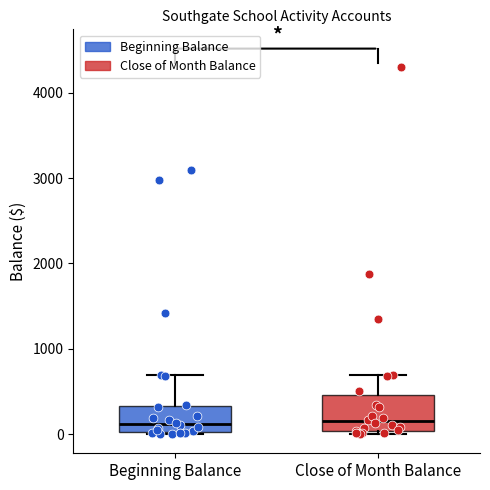

Comparing the boxes themselves (not the whiskers), which one is the tallest?

Close of Month Balance